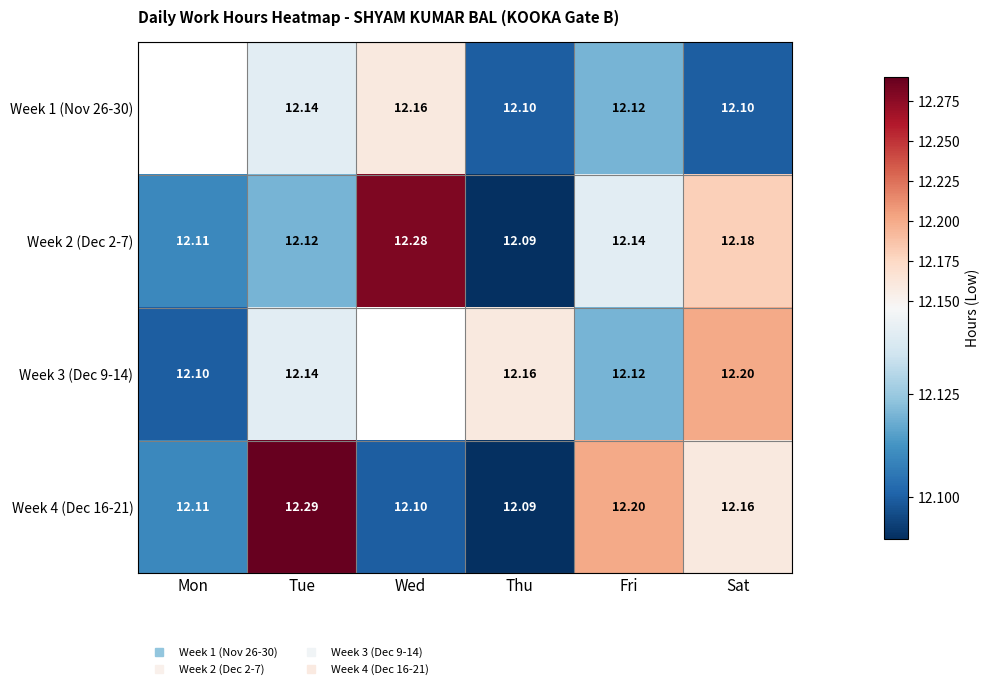

Which series has the largest total across all categories?

Week 4 (Dec 16-21)